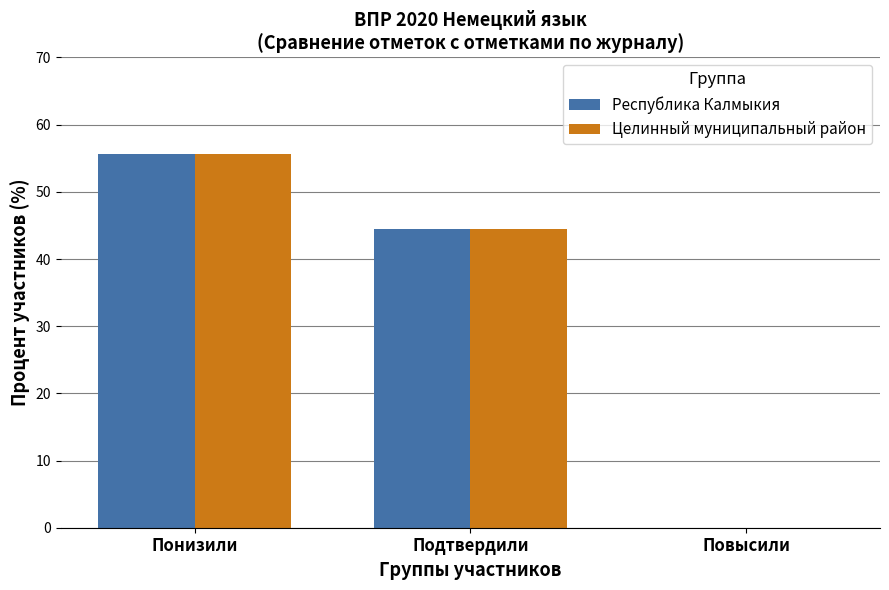

What is the sum of all Республика Калмыкия values?

100.0